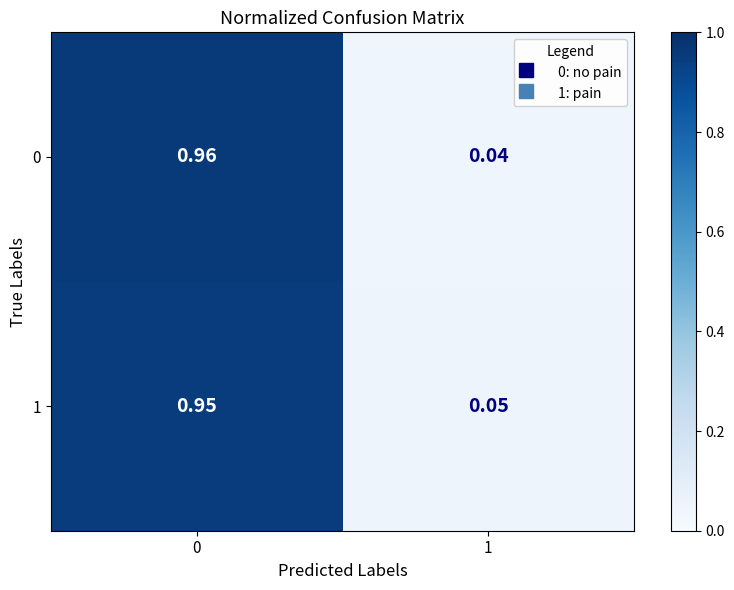

Is the value of 0 at 1 greater than the value of 1 at 0?

No